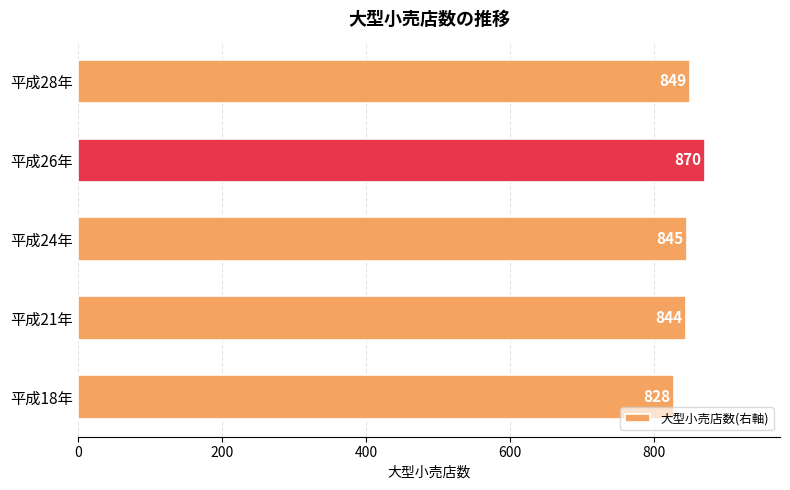

Reading bottom to top, extract all data points from this chart.

828	844	845	870	849